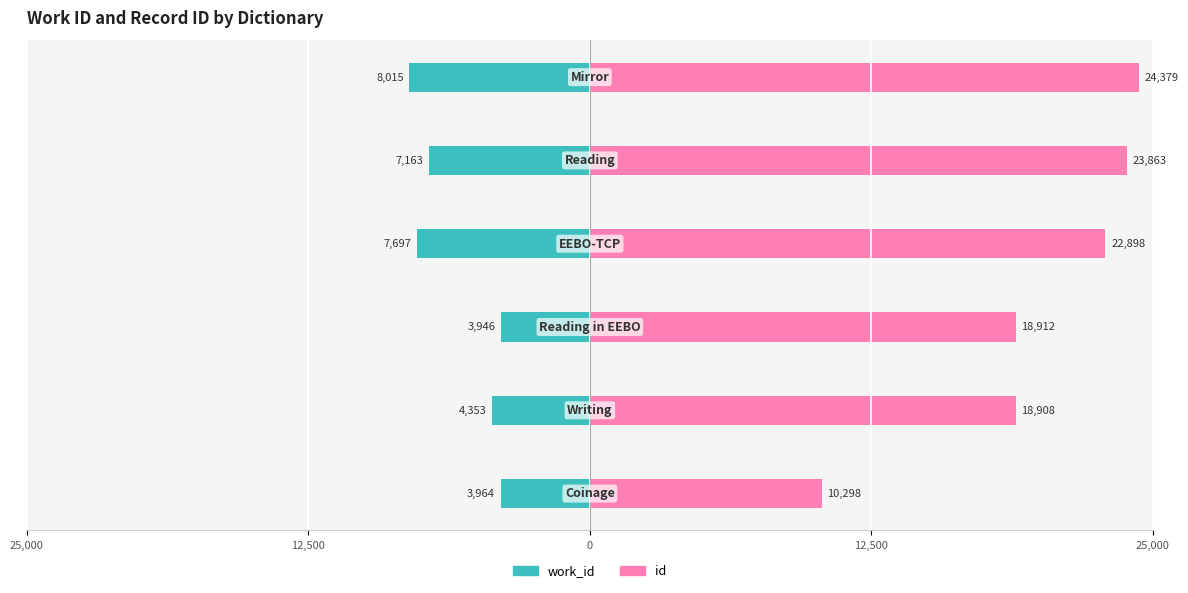

What is the lowest value of the id series?

10298